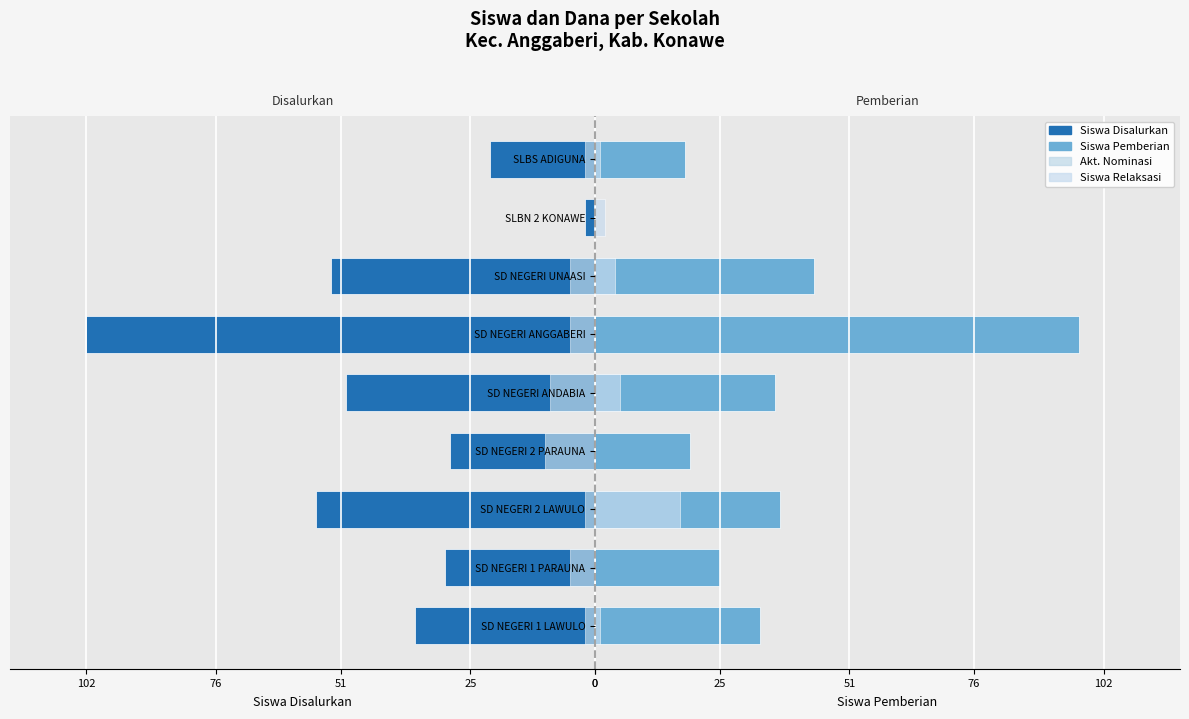

What is the sum of all Akt. Nominasi values?

-40